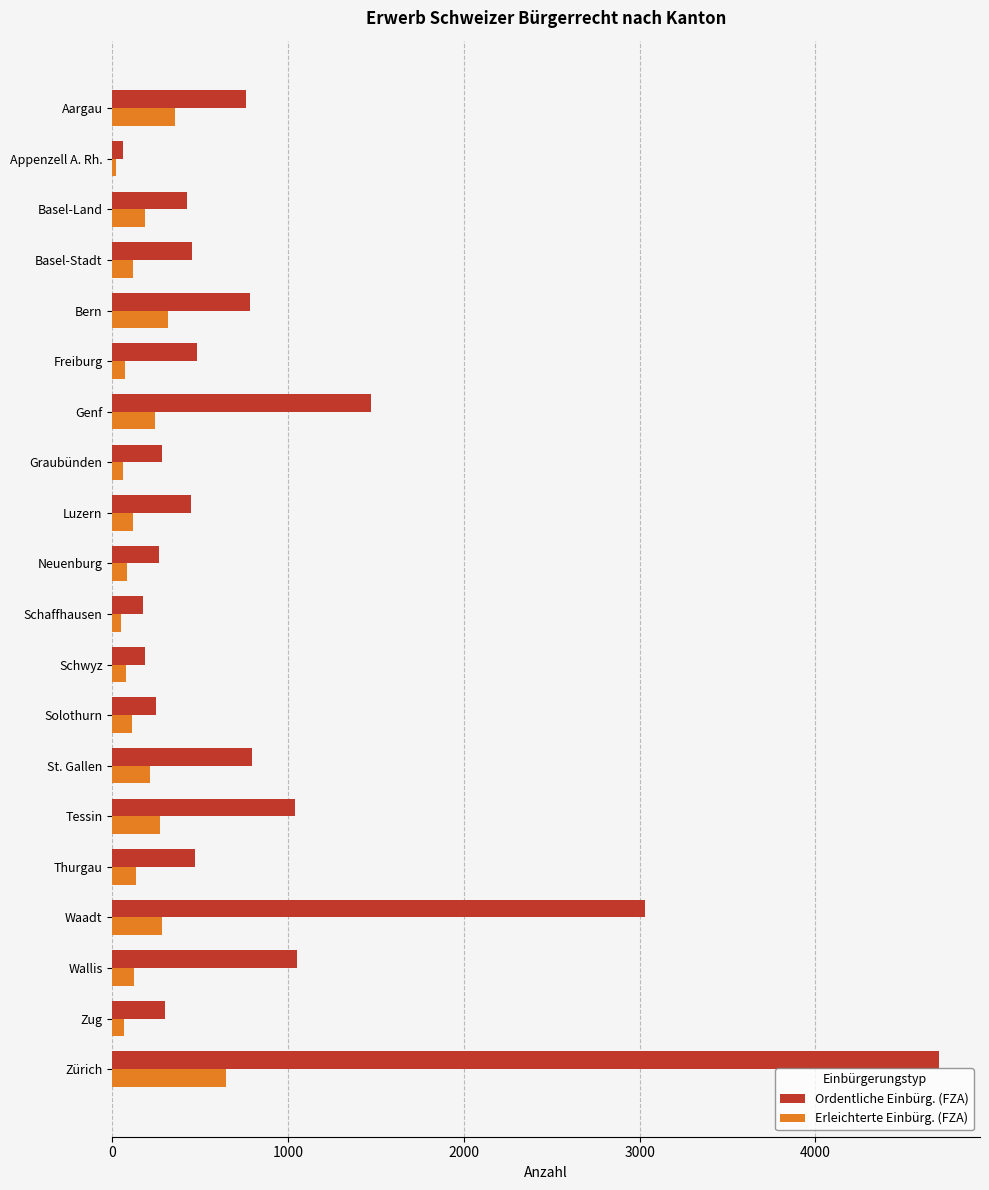

What is the spread (max minus min) of values at Aargau?

407